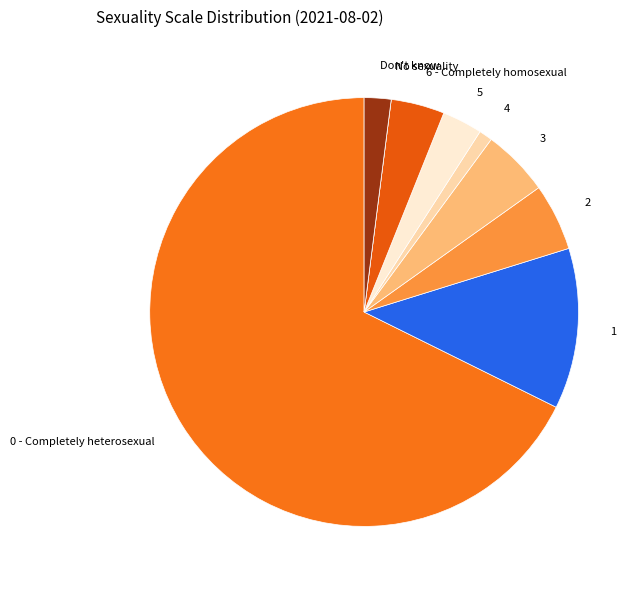

Combined, do 5 and 2 account for over 50%?

No